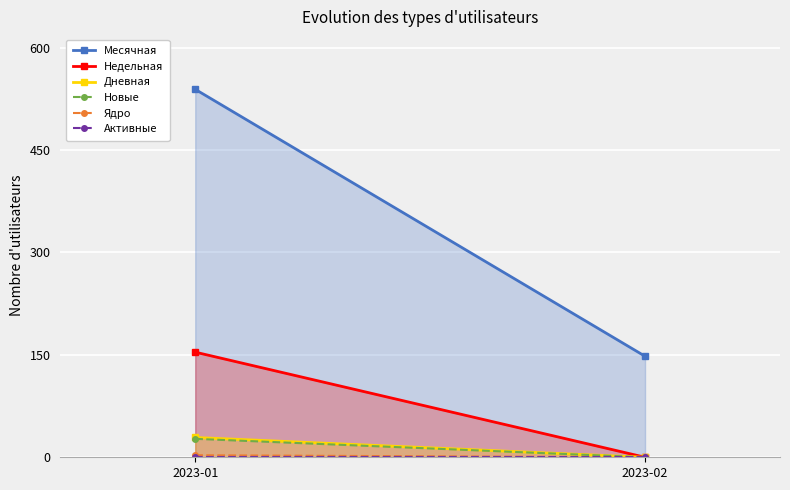

Is the value of Недельная at 2023-01 greater than the value of Ядро at 2023-02?

Yes